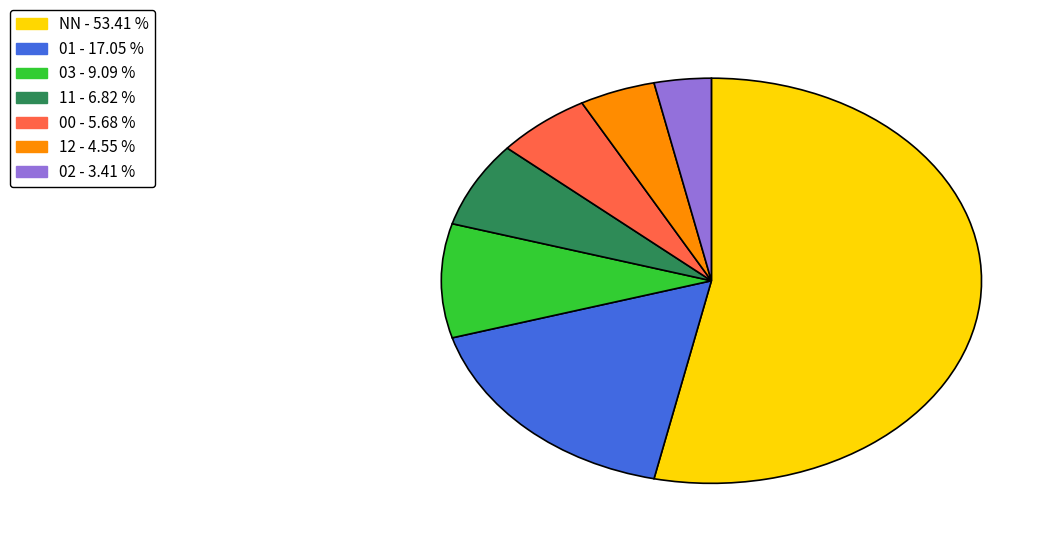

Which category has the biggest portion of the pie?

NN